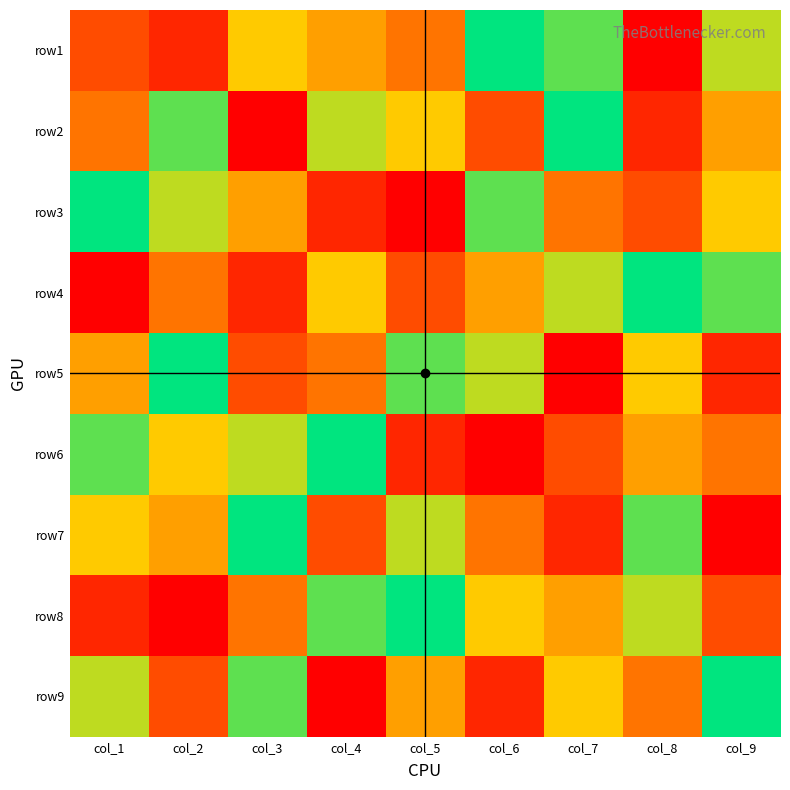

What is the greatest value displayed?

9